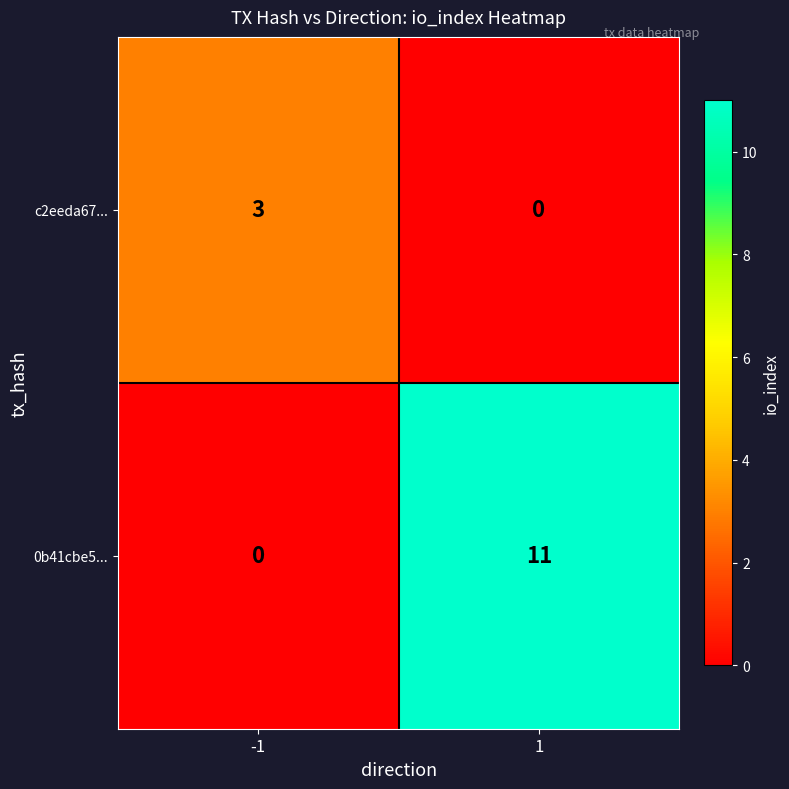

What is the difference between the maximum and minimum values in the c2eeda67... series?

3